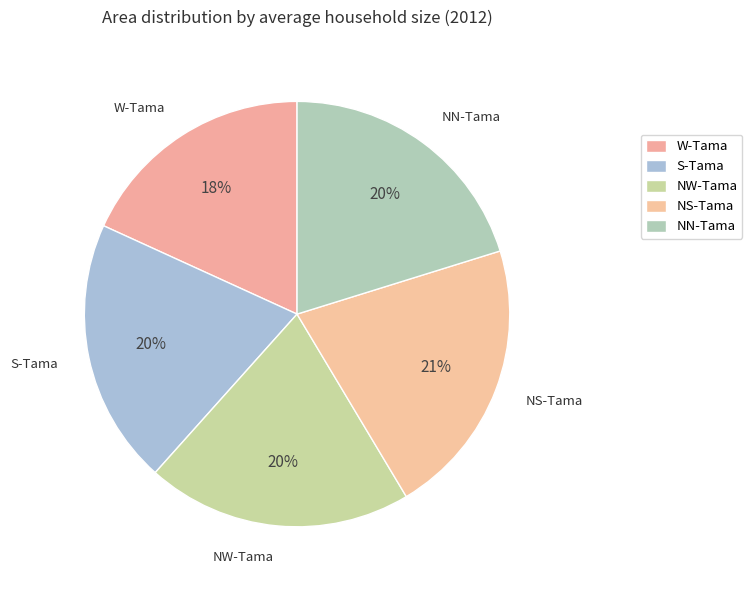

Which has a higher value, S-Tama or NN-Tama?

S-Tama